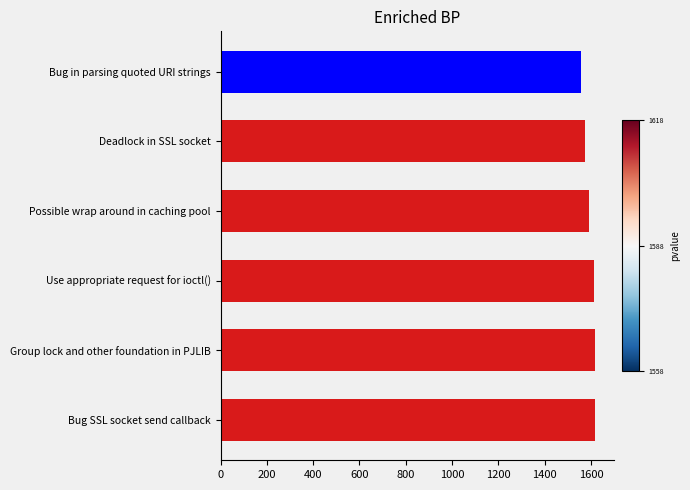

What is the change in value from Bug in parsing quoted URI strings to Group lock and other foundation in PJLIB?

+58